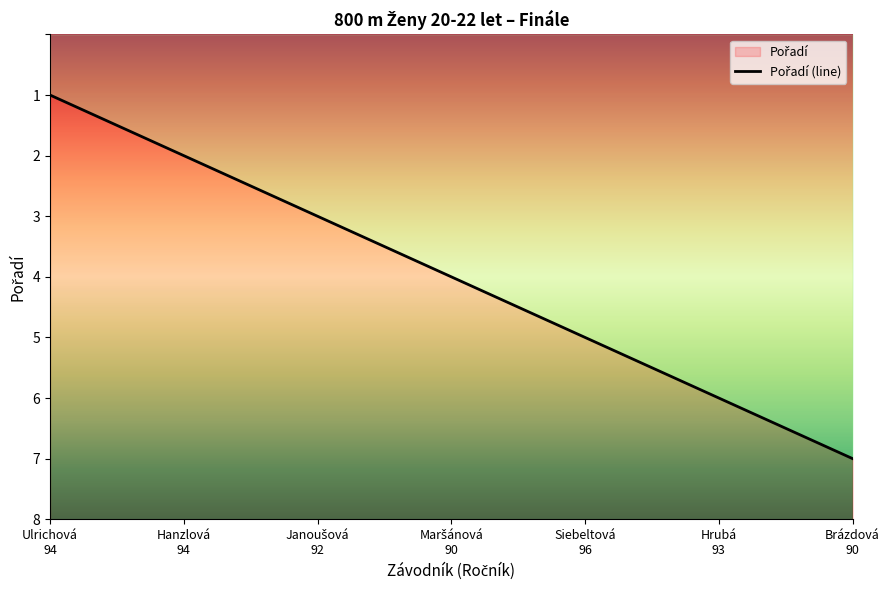

The value at Siebeltová
96 is 8. True or false?

False